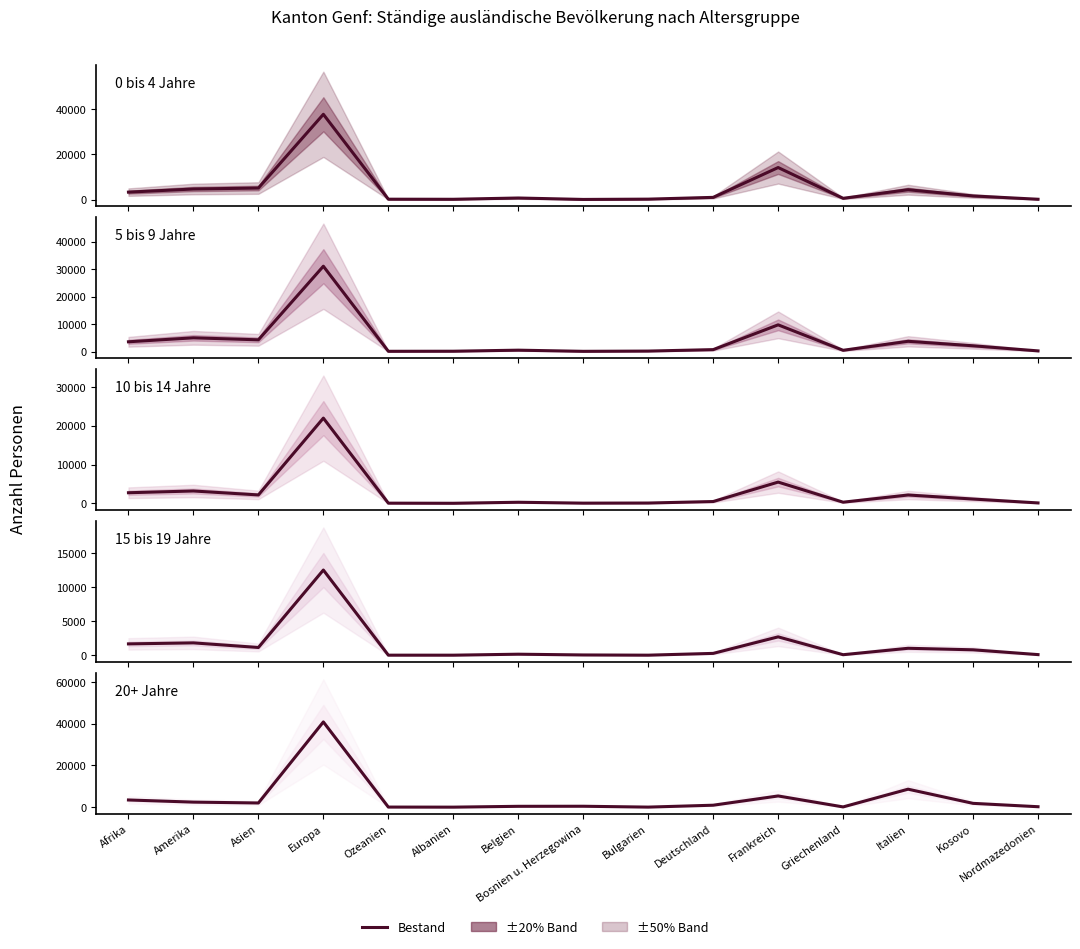

At which label does 5 bis 9 Jahre (Total) reach its peak?

Europa